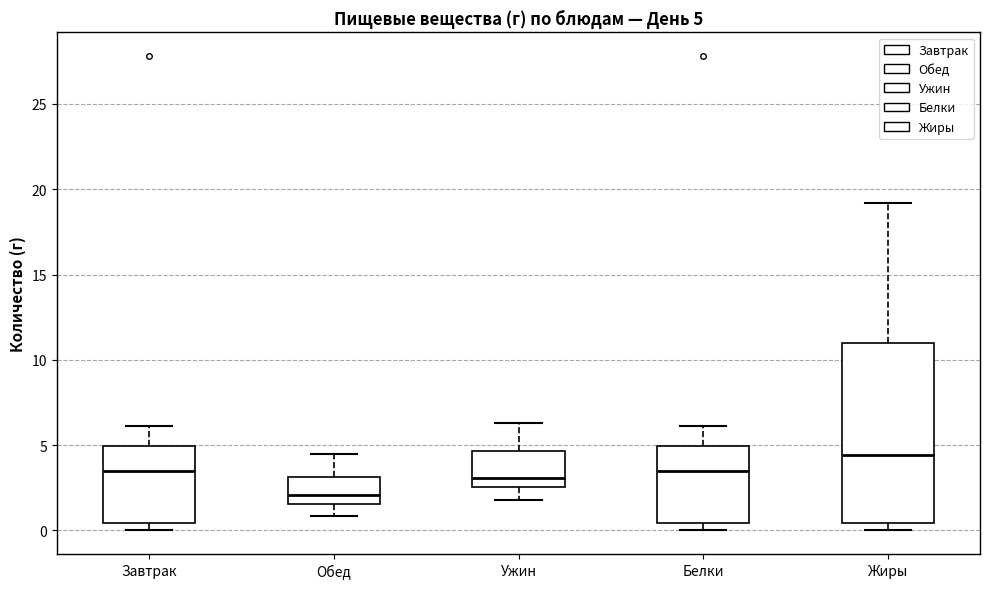

Which box's median line is the lowest?

Обед